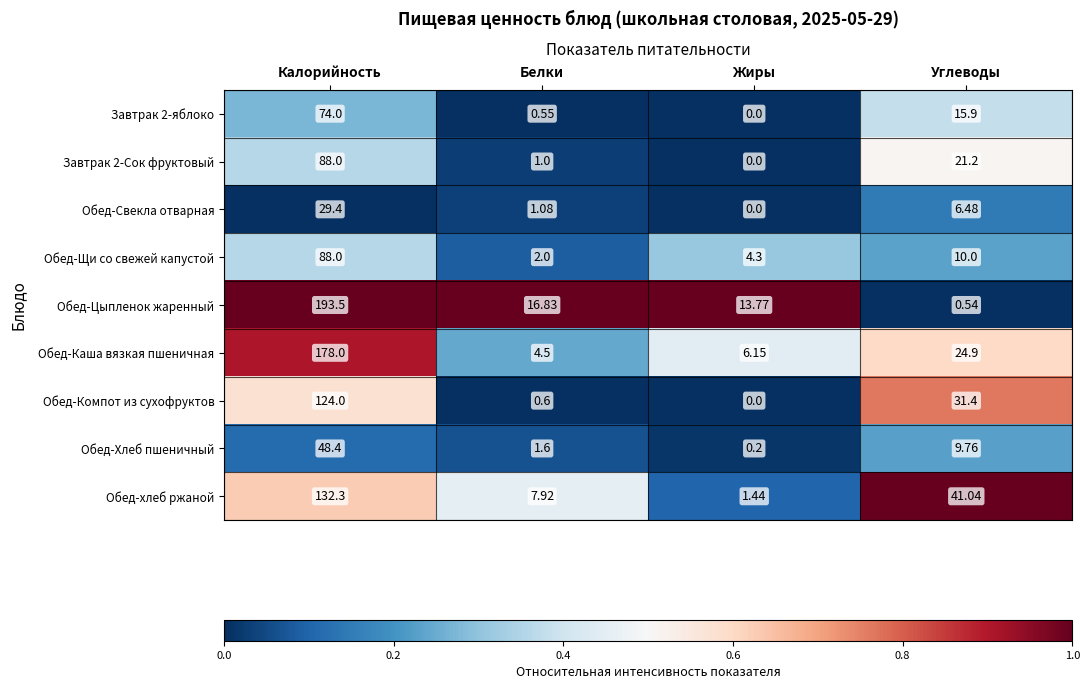

Rank the categories by Обед-хлеб ржаной value from highest to lowest.

Калорийность, Углеводы, Белки, Жиры